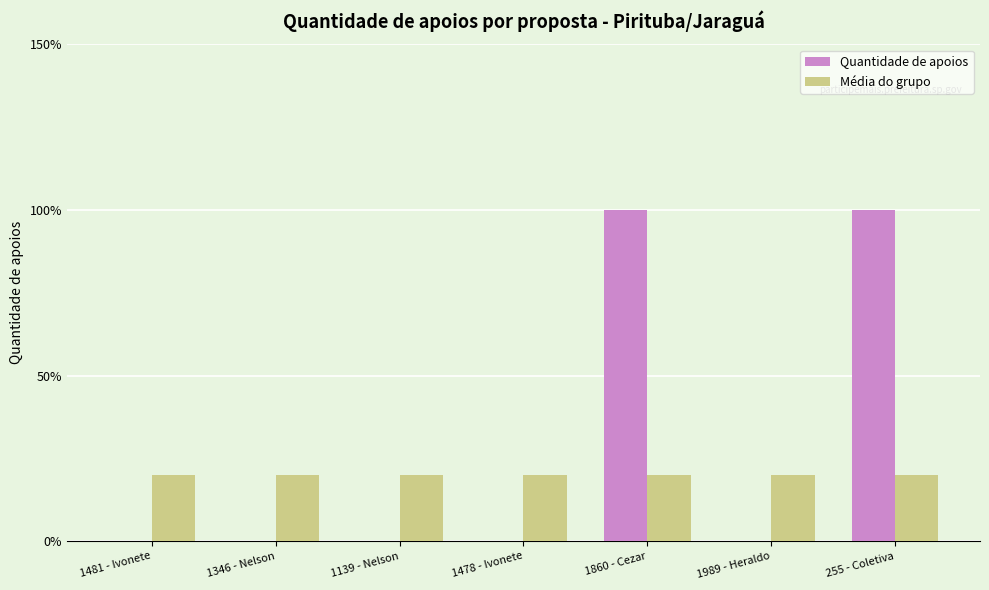

What is the label of the 2nd bar from the left?

1346 - Nelson